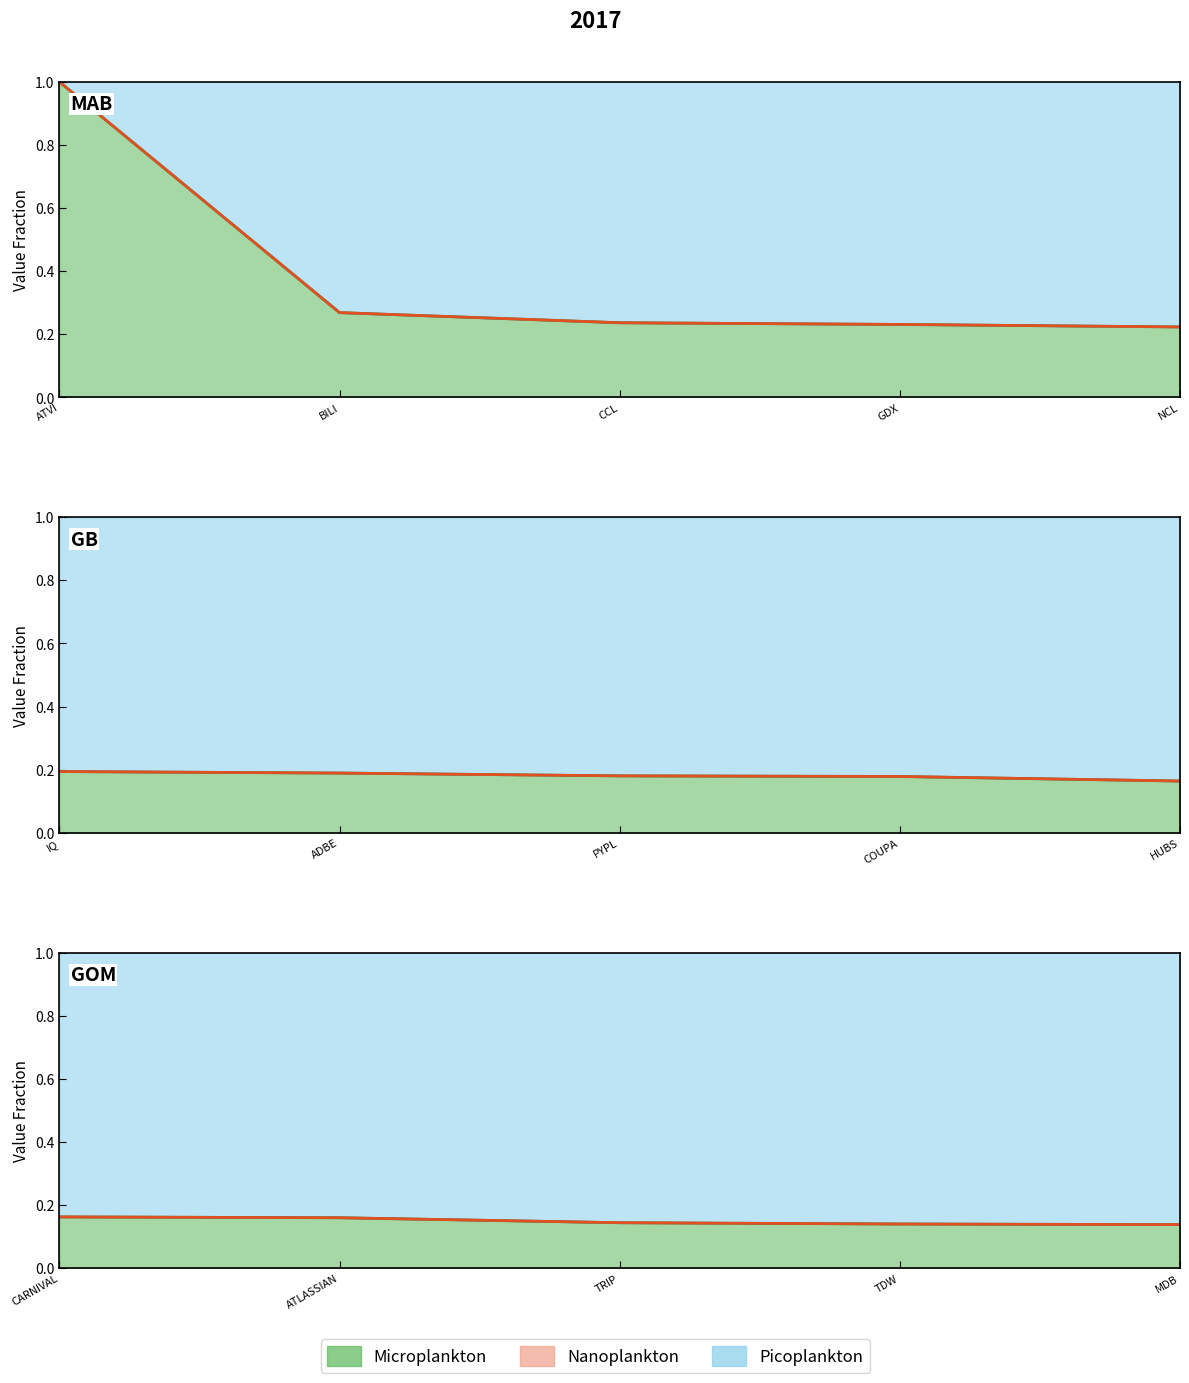

What is the smallest value displayed?

0.1